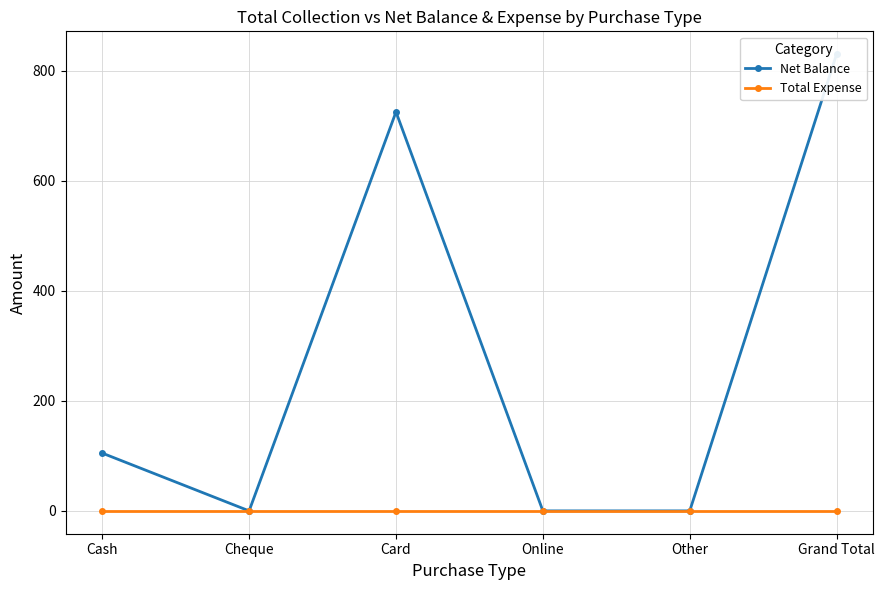

Rank the series by their average value, from highest to lowest.

Net Balance, Total Expense